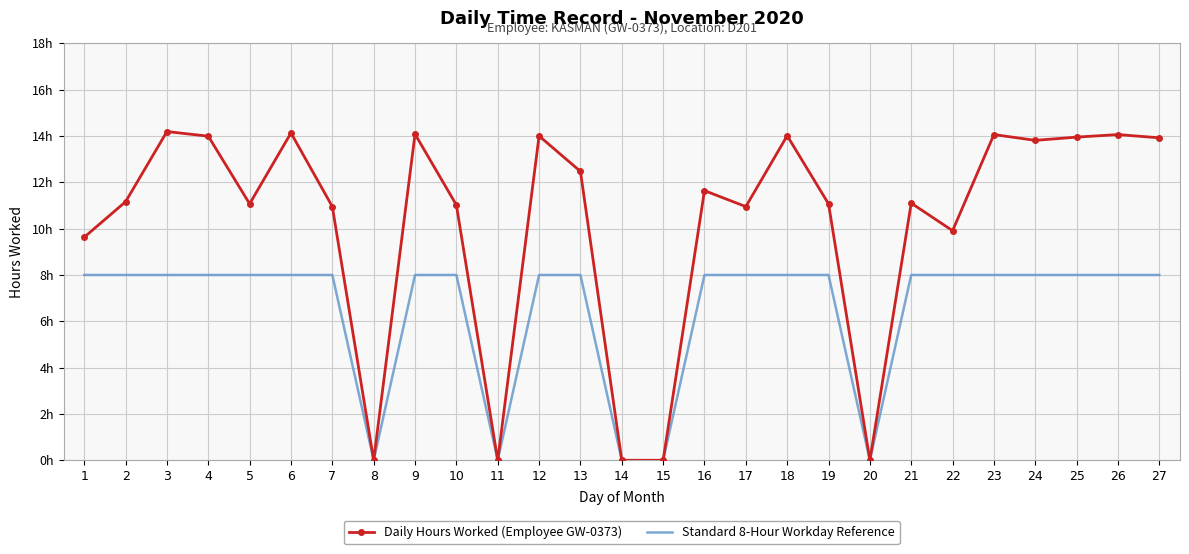

Reading left to right, list all the values displayed in this chart.

Daily Hours Worked (Employee GW-0373): 9.6	11.2	14.2	14.0	11.1	14.1	10.9	0.0	14.1	11.0	0.0	14.0	12.5	0.0	0.0	11.6	10.9	14.0	11.1	0.0	11.1	9.9	14.1	13.8	13.9	14.1	13.9
Standard 8-Hour Workday Reference: 8.0	8.0	8.0	8.0	8.0	8.0	8.0	0.0	8.0	8.0	0.0	8.0	8.0	0.0	0.0	8.0	8.0	8.0	8.0	0.0	8.0	8.0	8.0	8.0	8.0	8.0	8.0